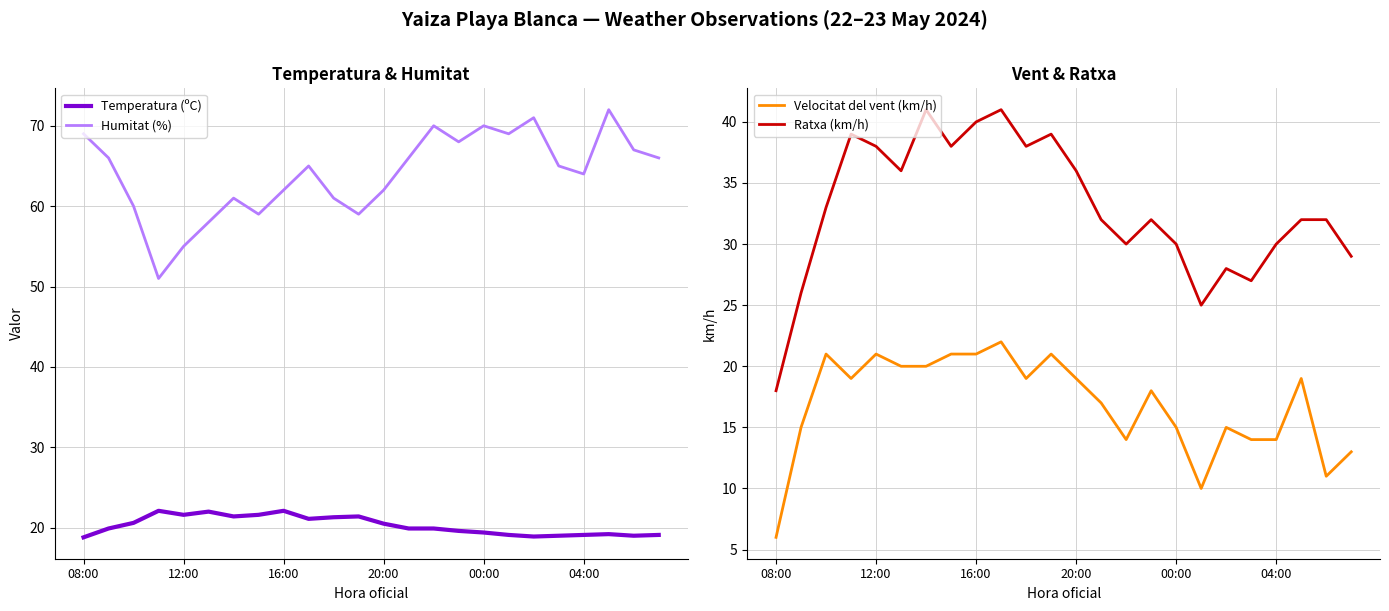

True or false: Temperatura (ºC) and Humitat (%) cross at least once.

False